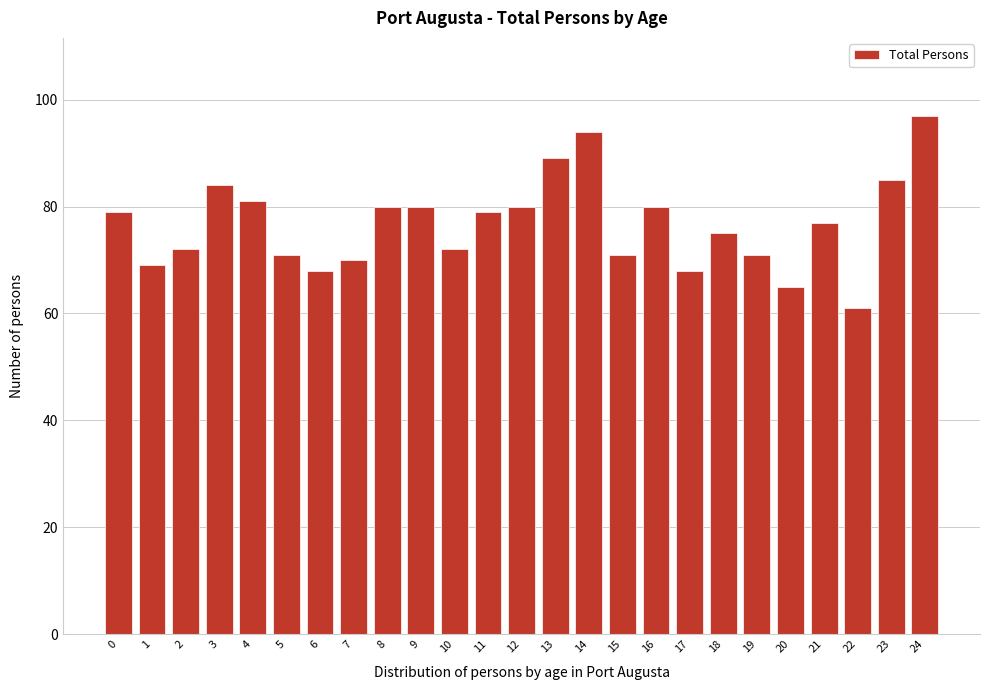

Reading right to left, what are all the values shown in this chart?

97	85	61	77	65	71	75	68	80	71	94	89	80	79	72	80	80	70	68	71	81	84	72	69	79